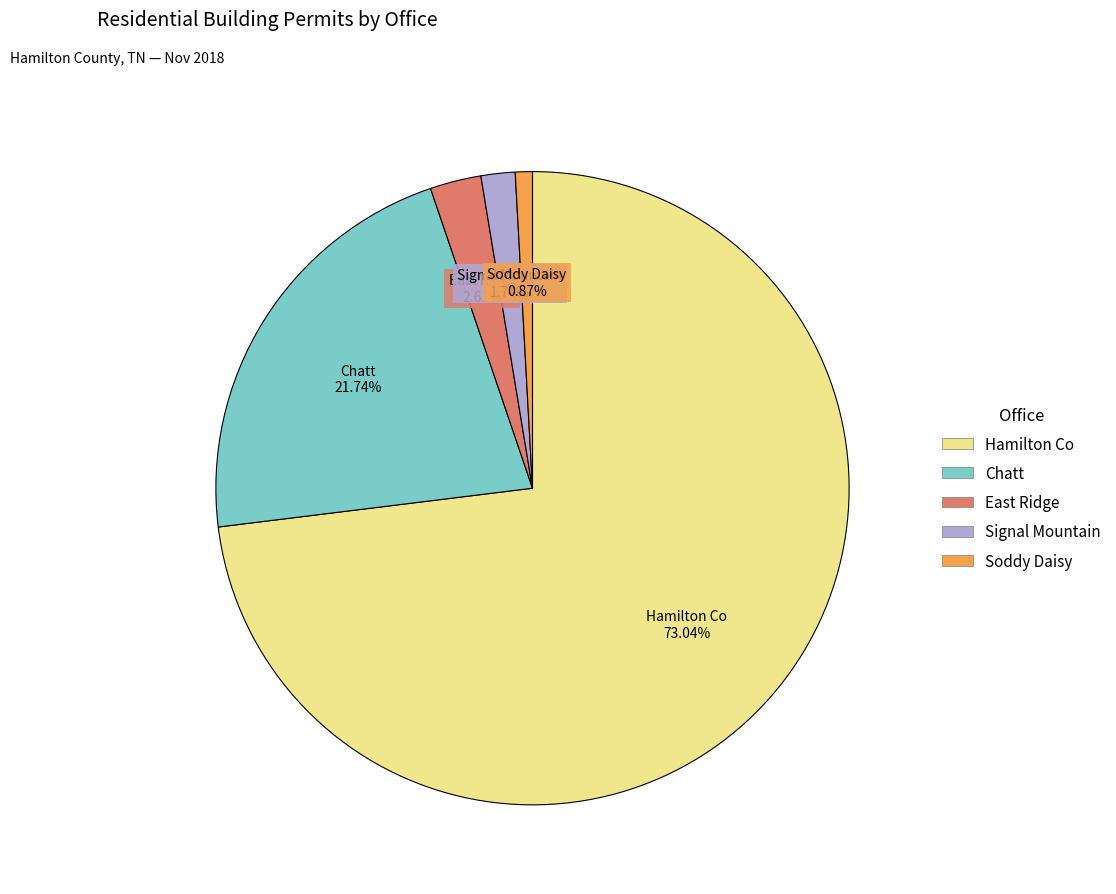

Which slice is the largest?

Hamilton Co